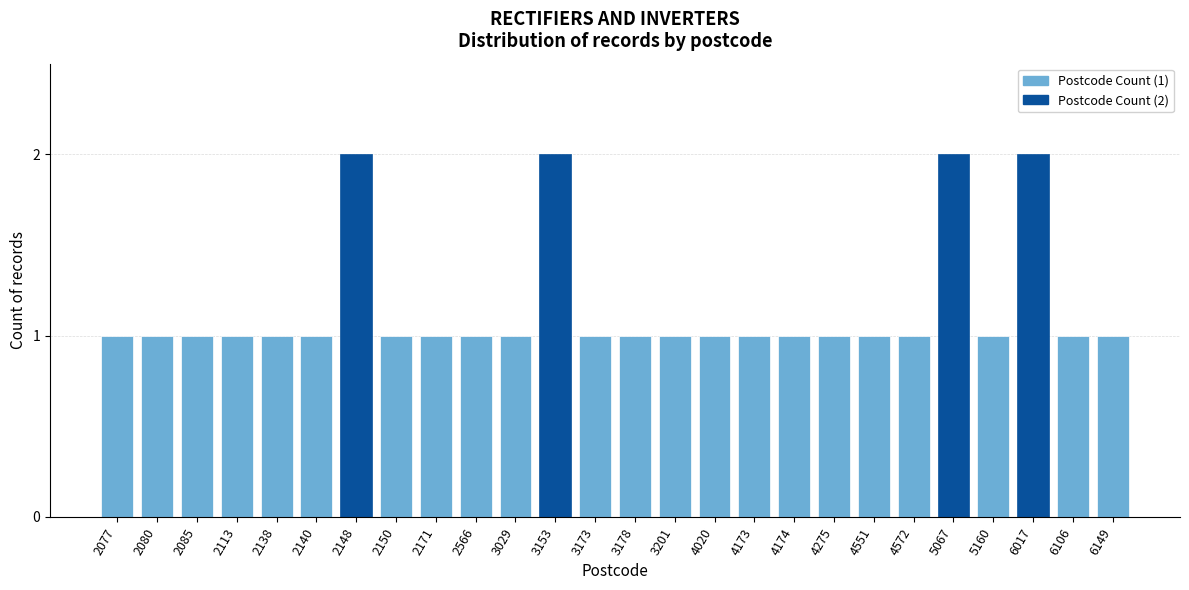

Reading right to left, list all the values displayed in this chart.

6149=1	6106=1	6017=2	5160=1	5067=2	4572=1	4551=1	4275=1	4174=1	4173=1	4020=1	3201=1	3178=1	3173=1	3153=2	3029=1	2566=1	2171=1	2150=1	2148=2	2140=1	2138=1	2113=1	2085=1	2080=1	2077=1